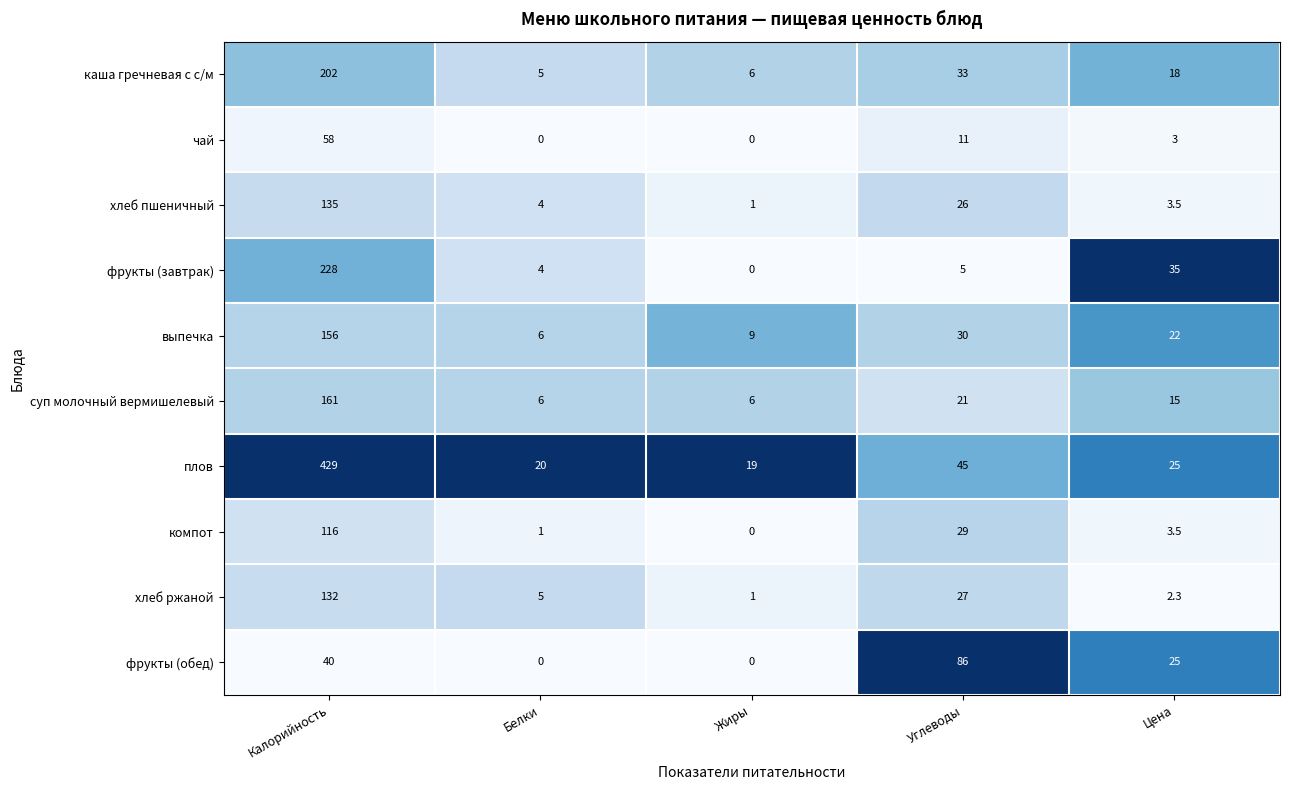

Which category has the lowest value in the каша гречневая с с/м series?

Белки